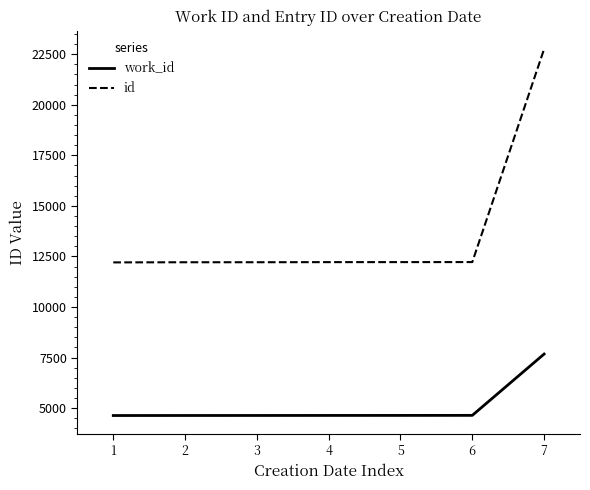

Is the value of id at 7 greater than the value of work_id at 3?

Yes